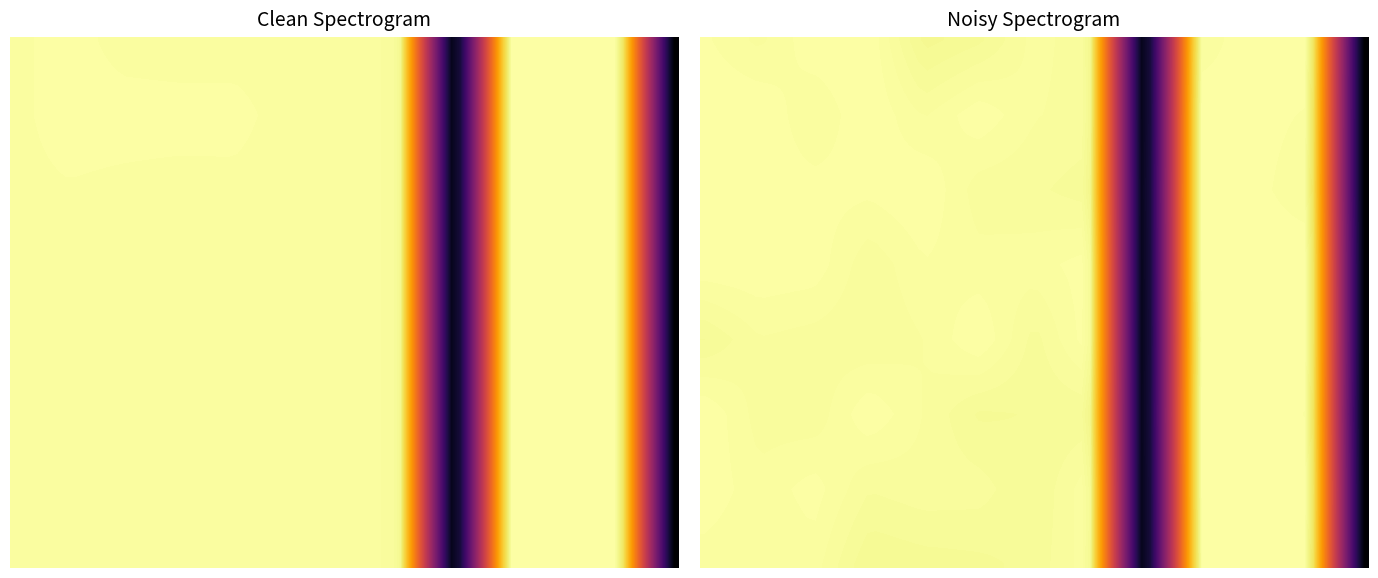

What is the difference between the second highest and minimum values in the -20 series?

20.8